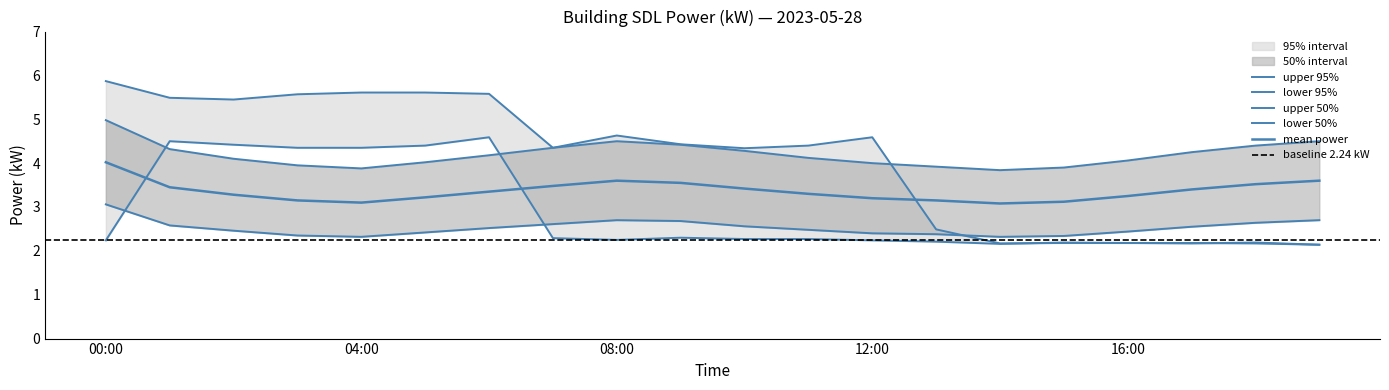

Reading left to right, what are all the values shown in this chart?

power_mean: 4.0	3.5	3.3	3.1	3.1	3.2	3.4	3.5	3.6	3.5	3.4	3.3	3.2	3.1	3.1	3.1	3.2	3.4	3.5	3.6
power_upper1: 5.0	4.3	4.1	4.0	3.9	4.0	4.2	4.3	4.5	4.4	4.3	4.1	4.0	3.9	3.8	3.9	4.1	4.2	4.4	4.5
power_lower1: 3.1	2.6	2.5	2.4	2.3	2.4	2.5	2.6	2.7	2.7	2.6	2.5	2.4	2.4	2.3	2.3	2.4	2.5	2.6	2.7
power_upper2: 5.9	5.5	5.5	5.6	5.6	5.6	5.6	4.3	4.6	4.4	4.3	4.4	4.6	2.5	2.2	2.2	2.2	2.2	2.2	2.1
power_lower2: 2.2	4.5	4.4	4.3	4.3	4.4	4.6	2.3	2.2	2.3	2.3	2.3	2.2	2.2	2.2	2.2	2.2	2.2	2.2	2.1